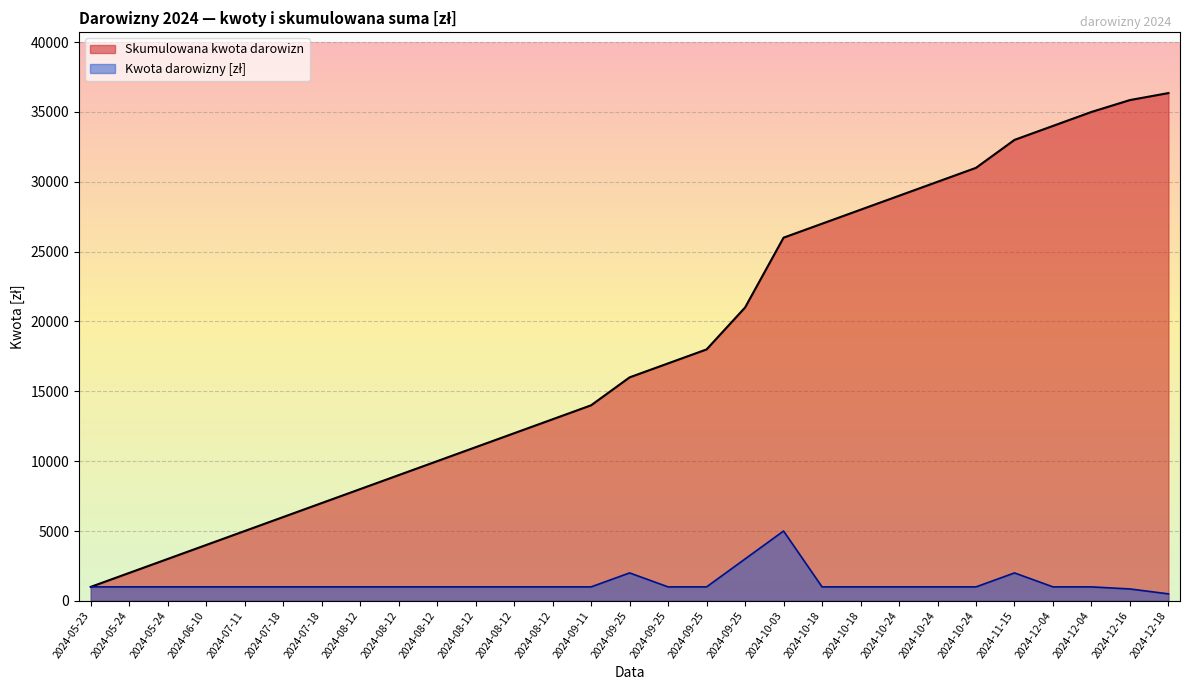

What is the average value?

1253.5